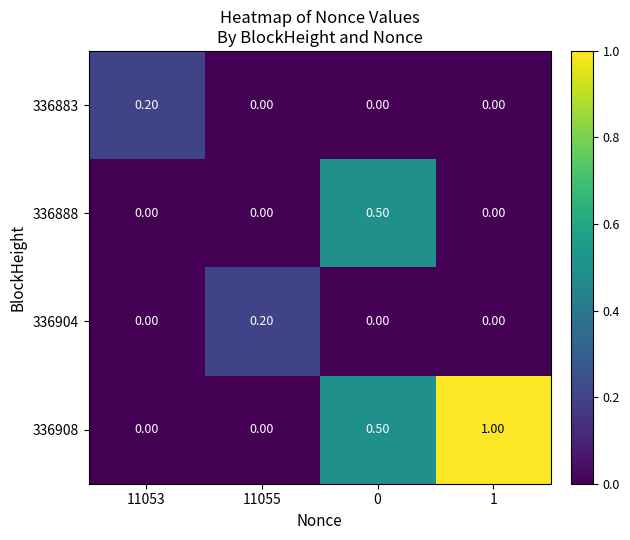

How many series are shown in this chart?

4